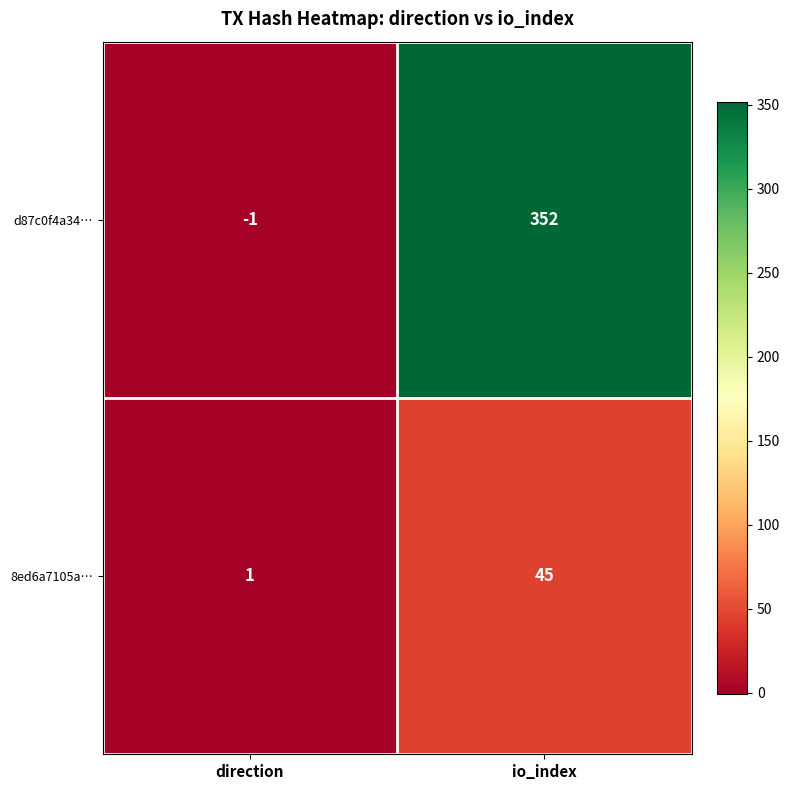

At direction, list the series in order from largest to smallest.

8ed6a7105a…, d87c0f4a34…